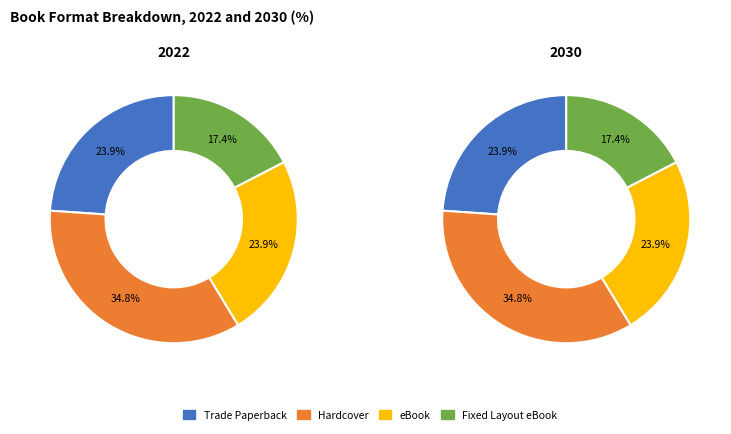

Rank the categories by value from highest to lowest.

Hardcover, Trade Paperback, eBook, Fixed Layout eBook